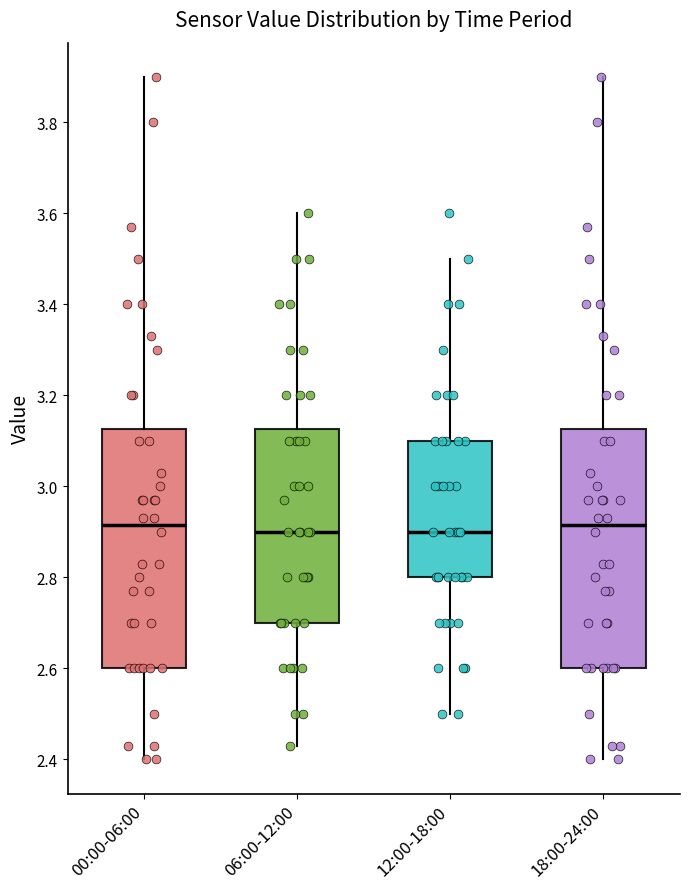

Where is the lower edge of the box for 12:00-18:00 on the y-axis? The values are not printed on the chart, so give them approximately, as read against the axis.

2.80